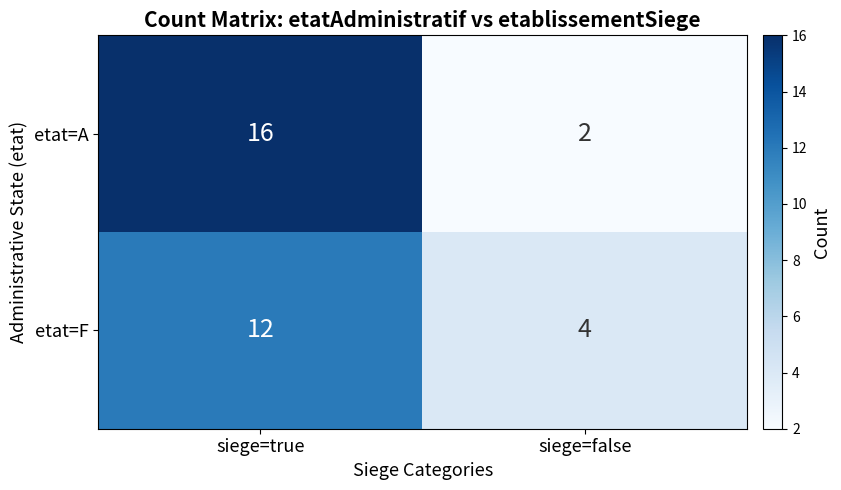

List the series in order of their overall mean, lowest first.

etat=F, etat=A